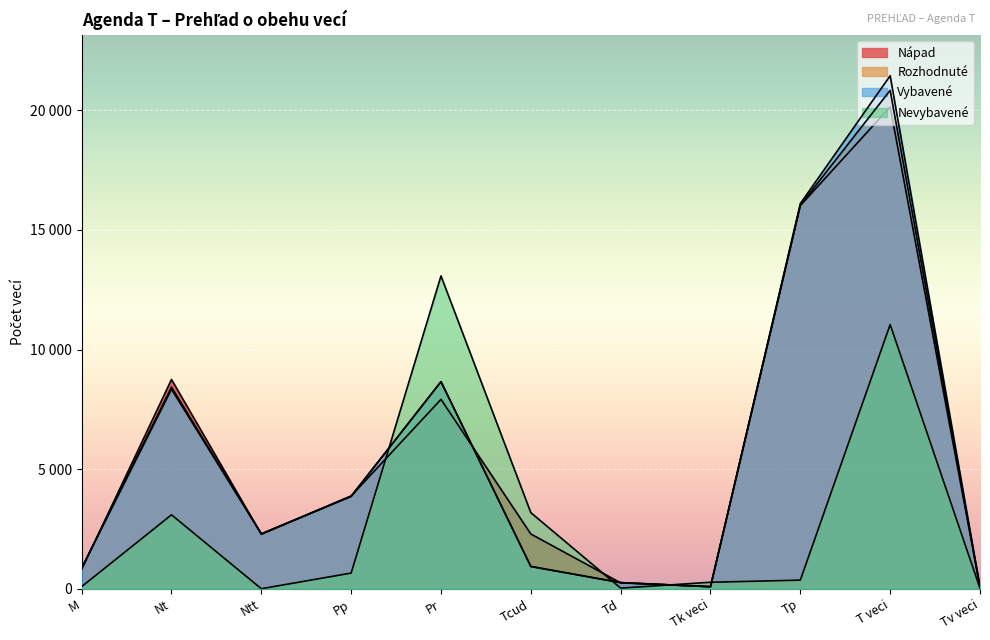

How many values in the Nápad series exceed 2292?

5